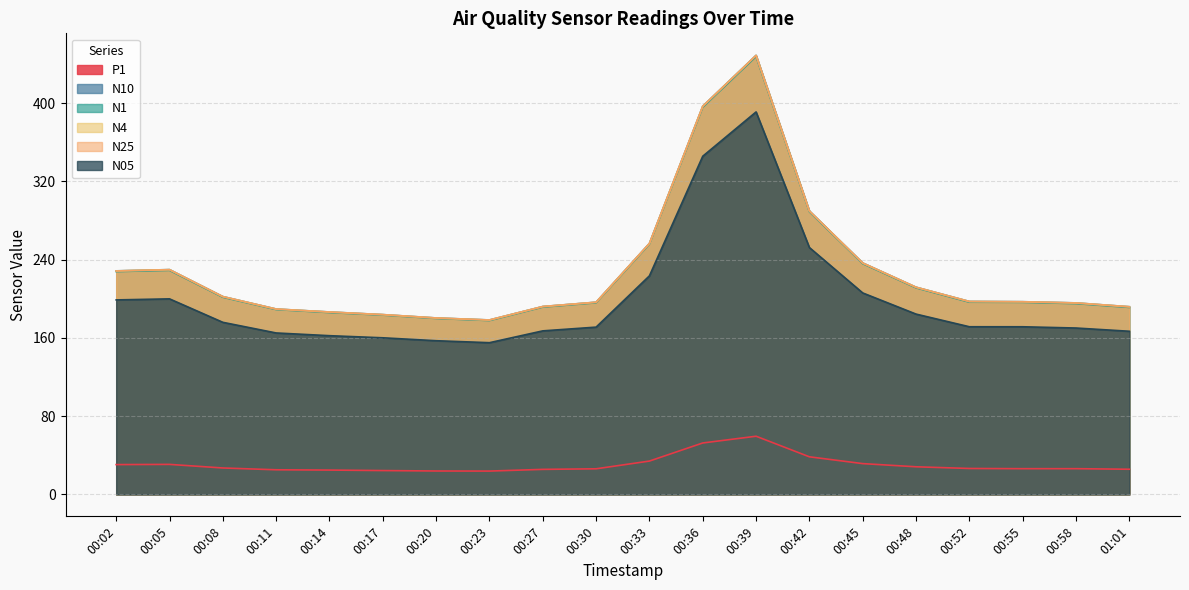

Which series has the largest total across all categories?

N10